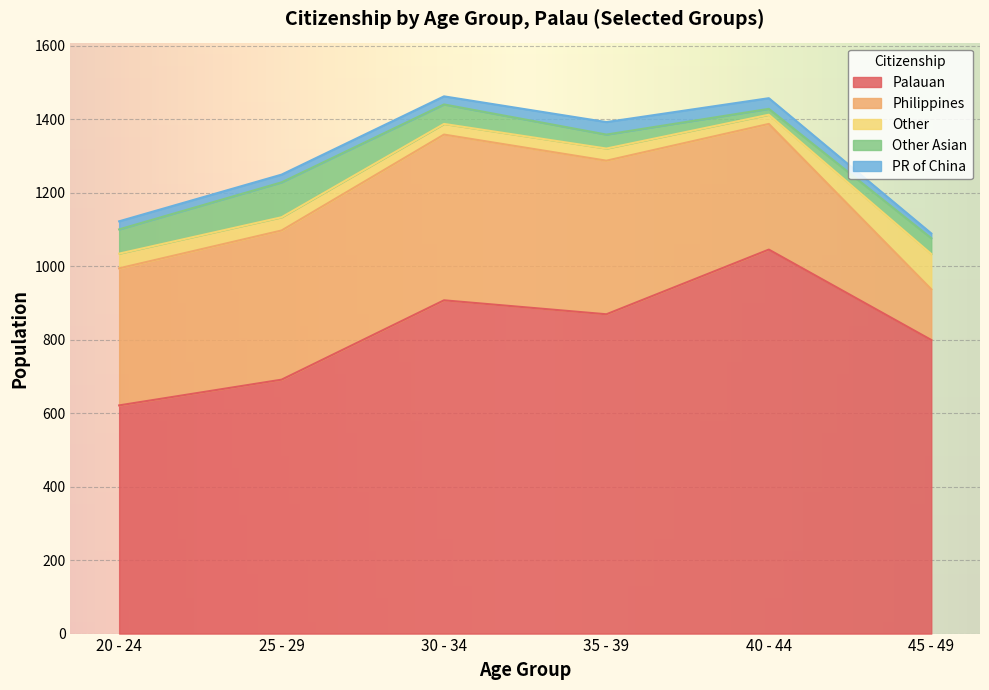

At which category does PR of China reach its first local peak?

35 - 39